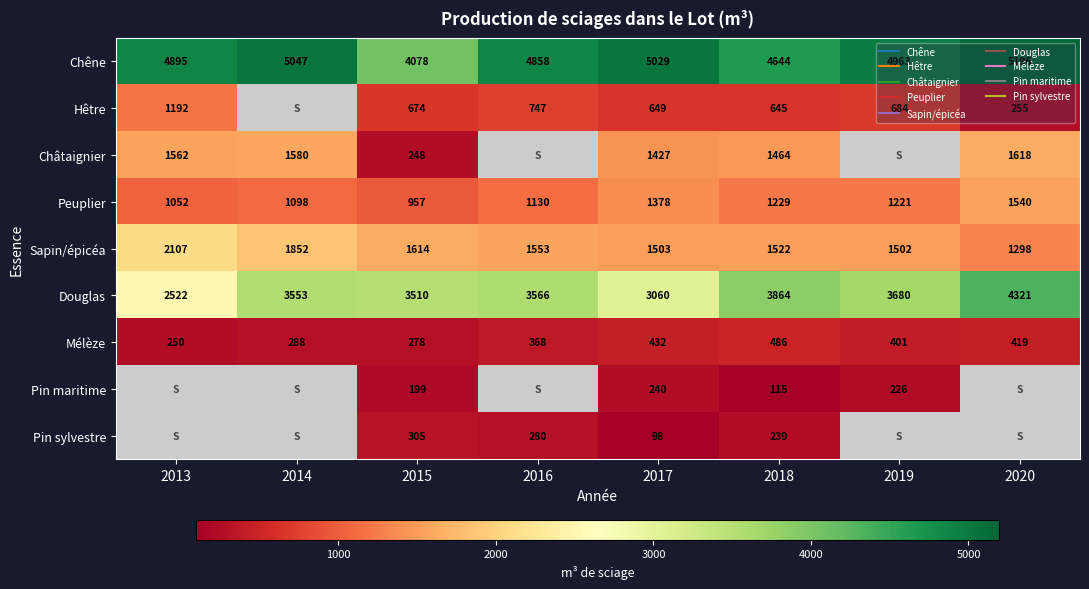

What is the average value of the Peuplier series?

1200.6